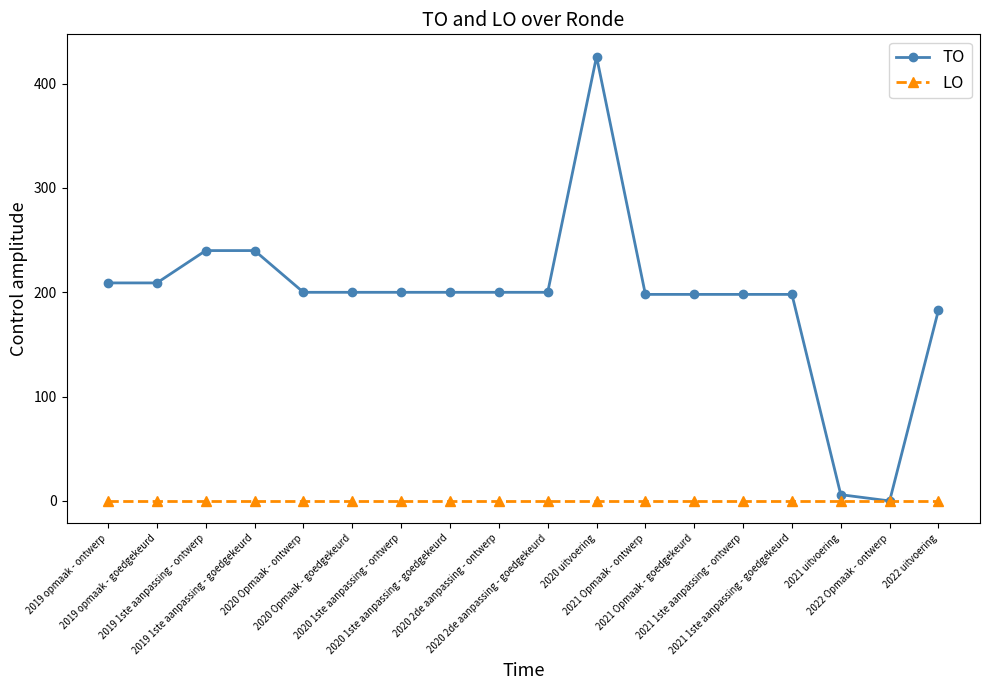

What position from the right is 2019 opmaak - ontwerp?

18